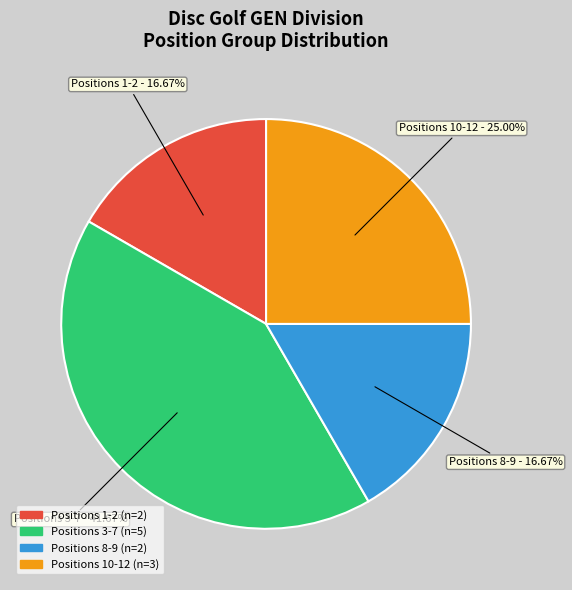

Count the number of slices in the pie.

4